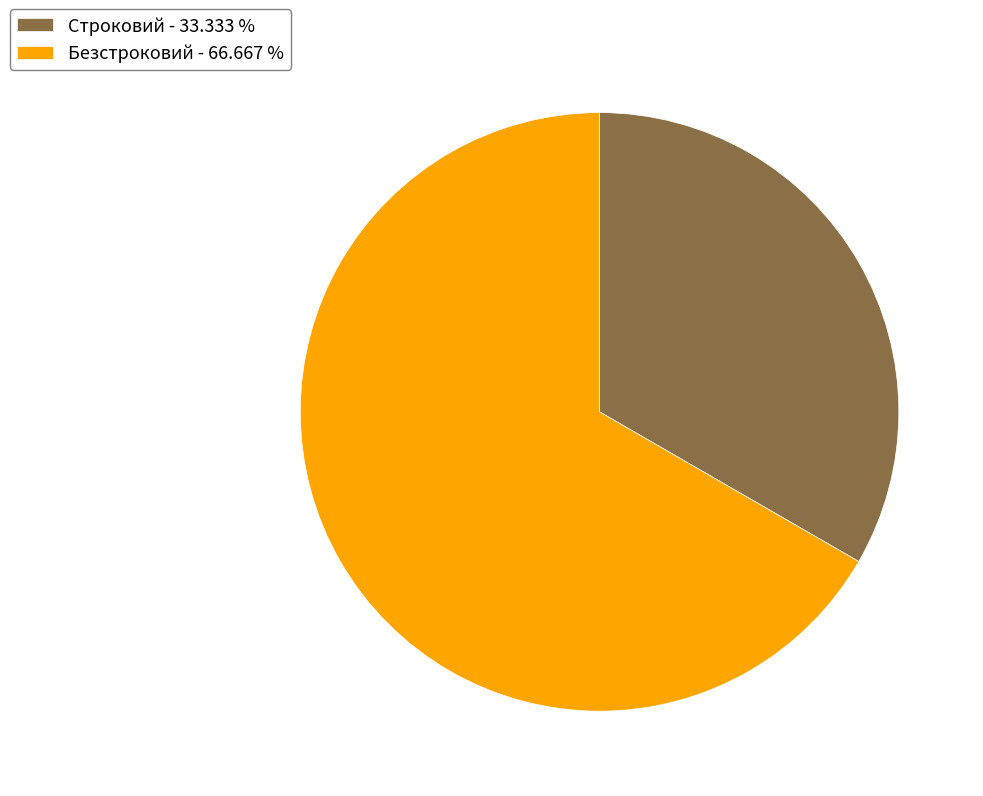

Count the number of slices in the pie.

2